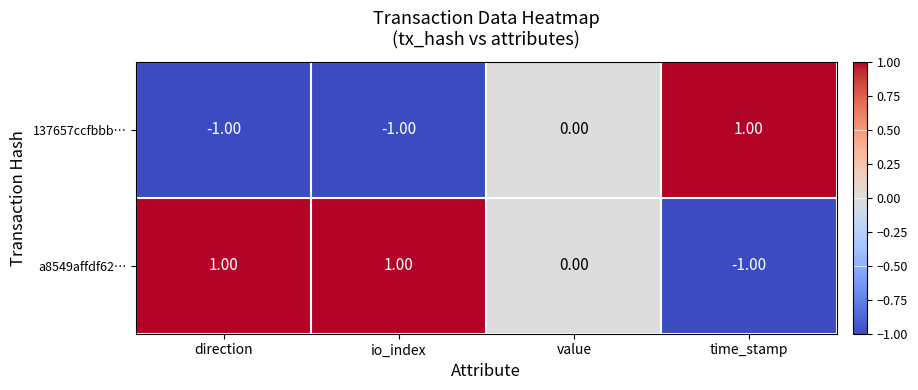

Where is a8549affdf62… nearest to the value 0?

value